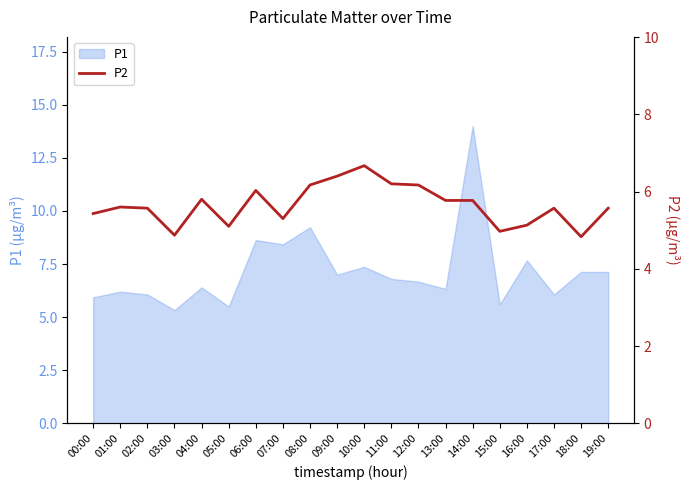

At which category does the data reach its first local valley?

03:00